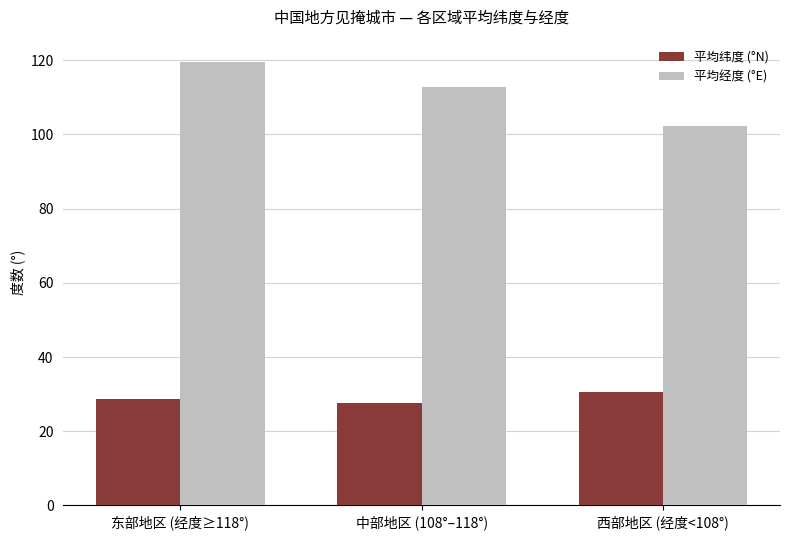

Does the chart contain stacked bars?

No